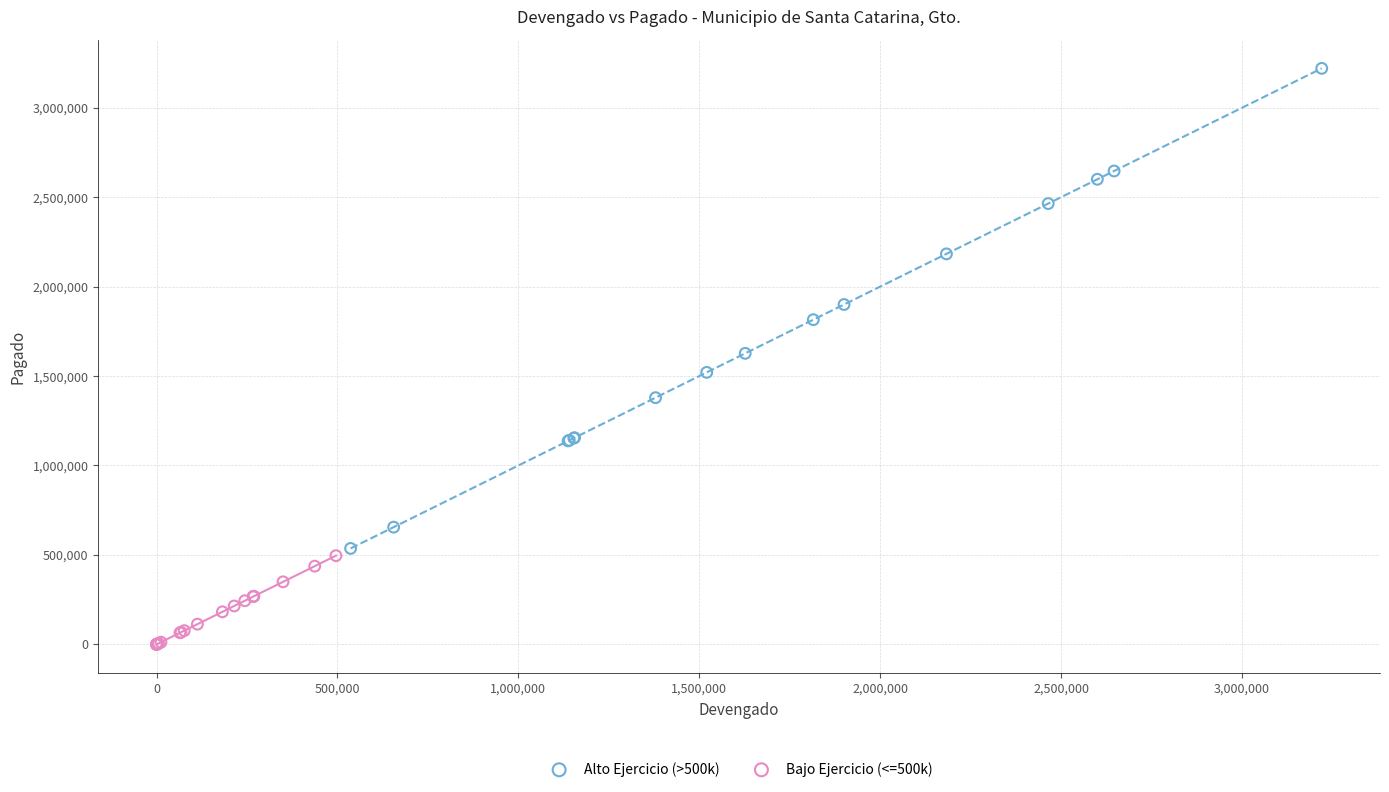

Which series reaches the maximum Y coordinate?

Alto Ejercicio (>500k)